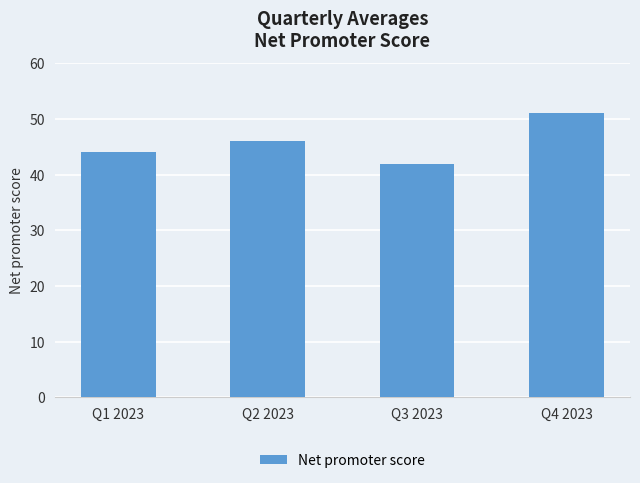

At which label is the value closest to 46?

Q2 2023